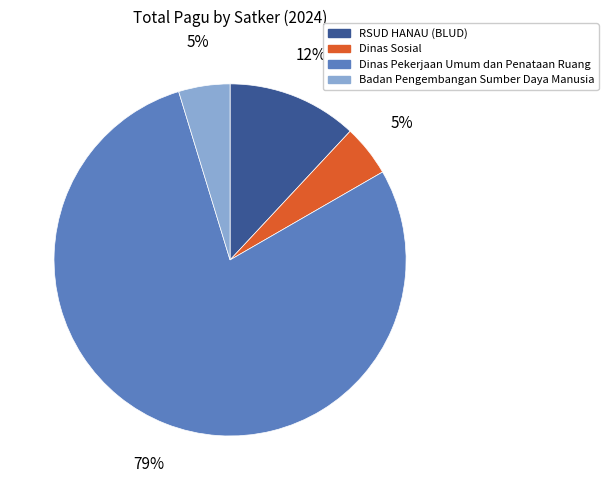

Is there any slice that represents more than half of the pie?

Yes